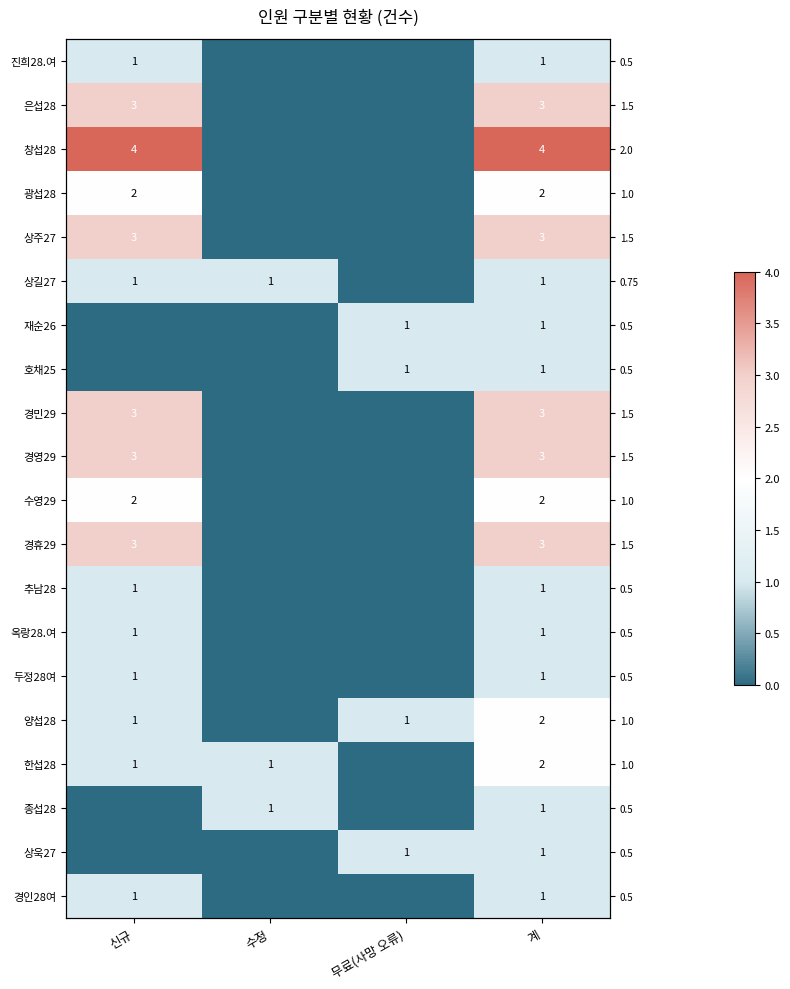

What is the maximum value shown in the chart?

4